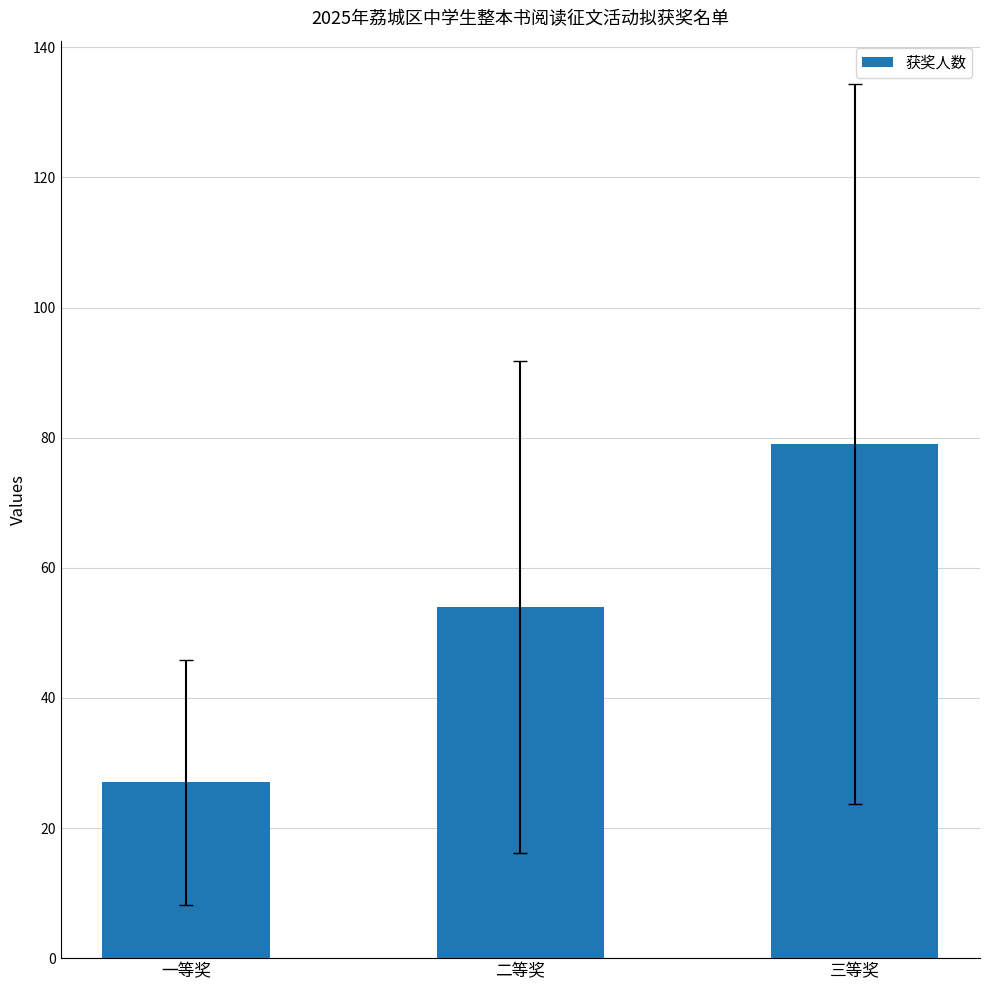

Reading left to right, transcribe all the data shown in this chart.

27	54	79